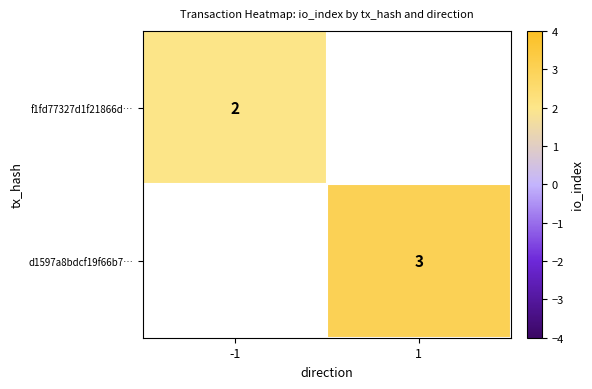

The value of f1fd77327d1f21866d… at -1 is 3. True or false?

False